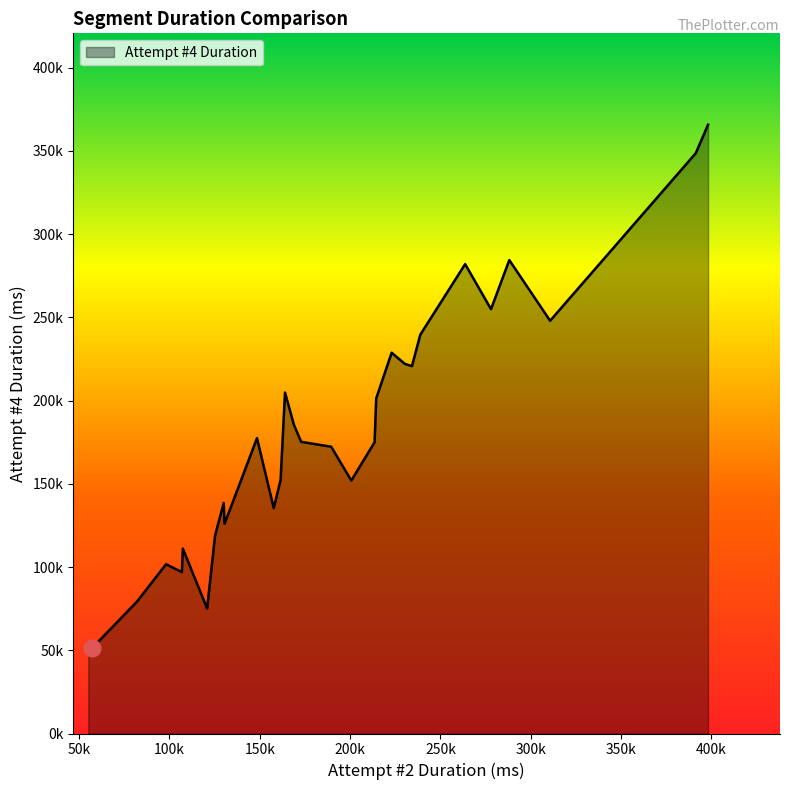

Does the chart have visible grid lines?

No